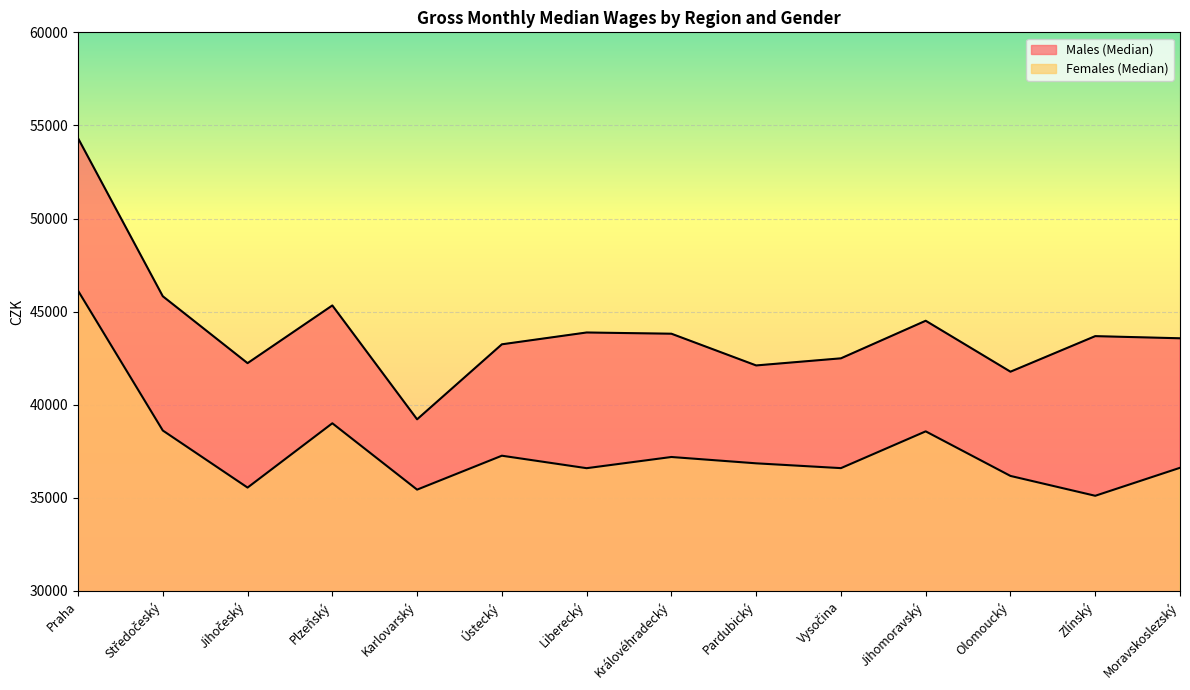

At which label is Males (Median) closest to 46765?

Středočeský